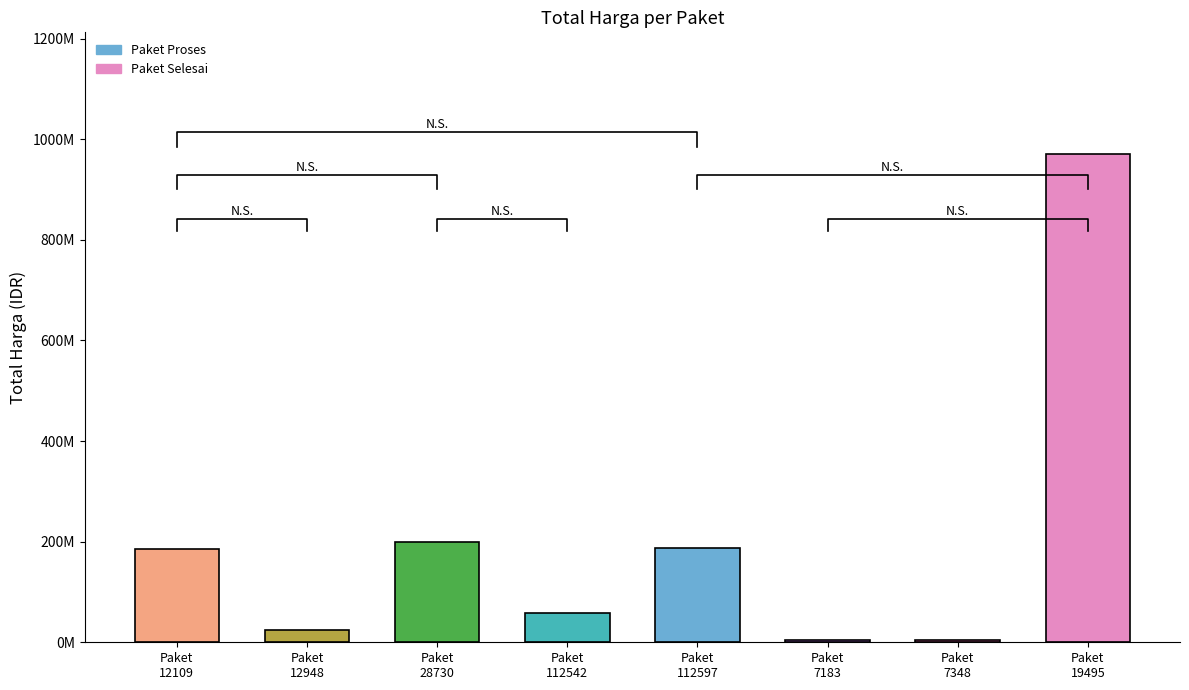

What is the difference between the maximum and minimum values?

966578000